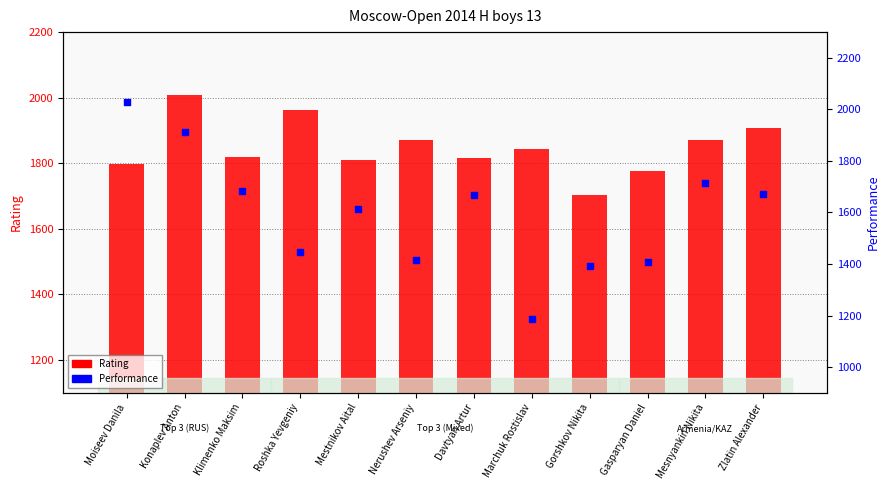

At how many categories does at least one series exceed 1717?

11